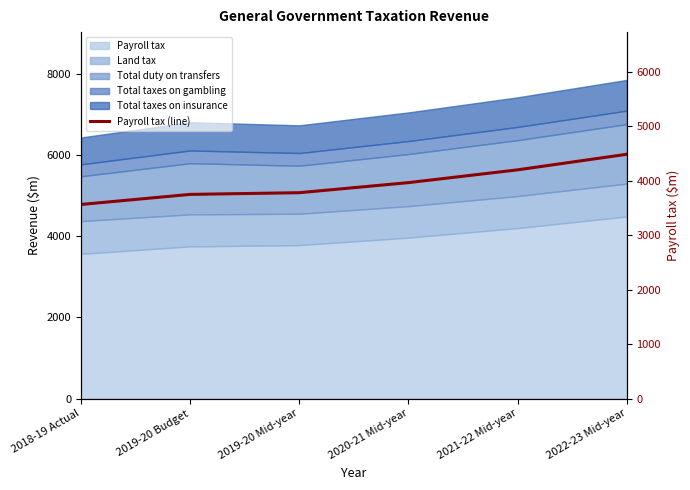

True or false: there are more than 1 points higher than both neighbors.

False